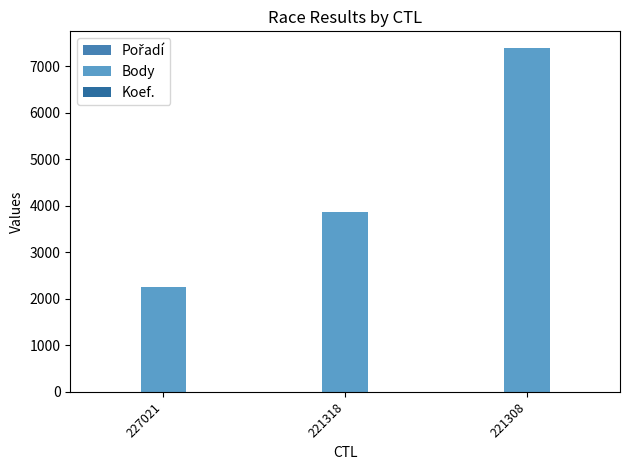

Count the Body values in the range 2260 to 7387.

3